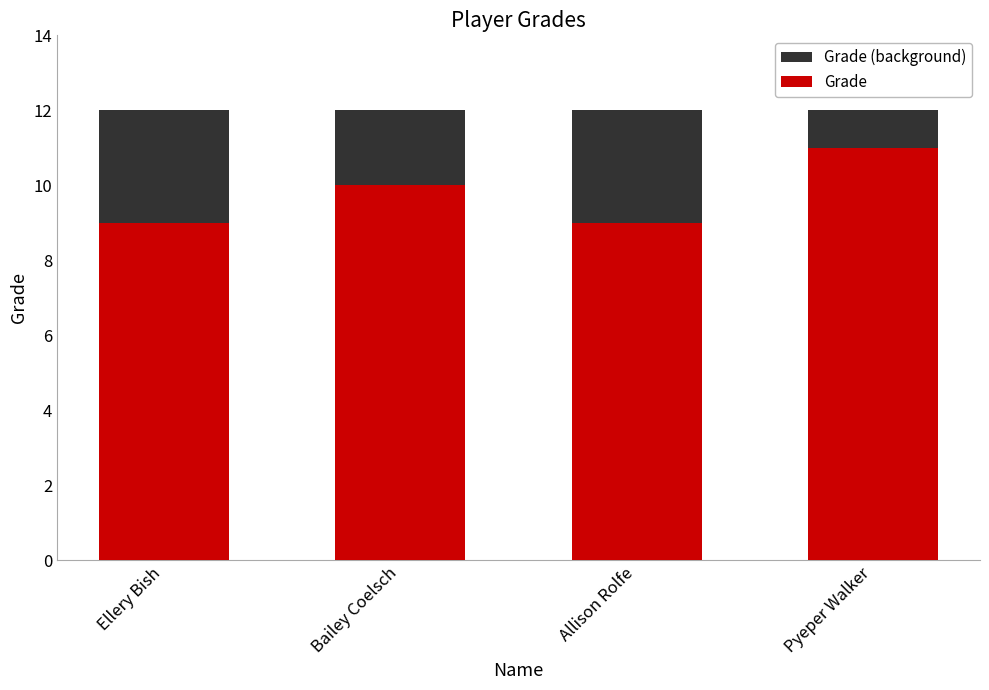

What is the label of the 1st bar from the right?

Pyeper Walker